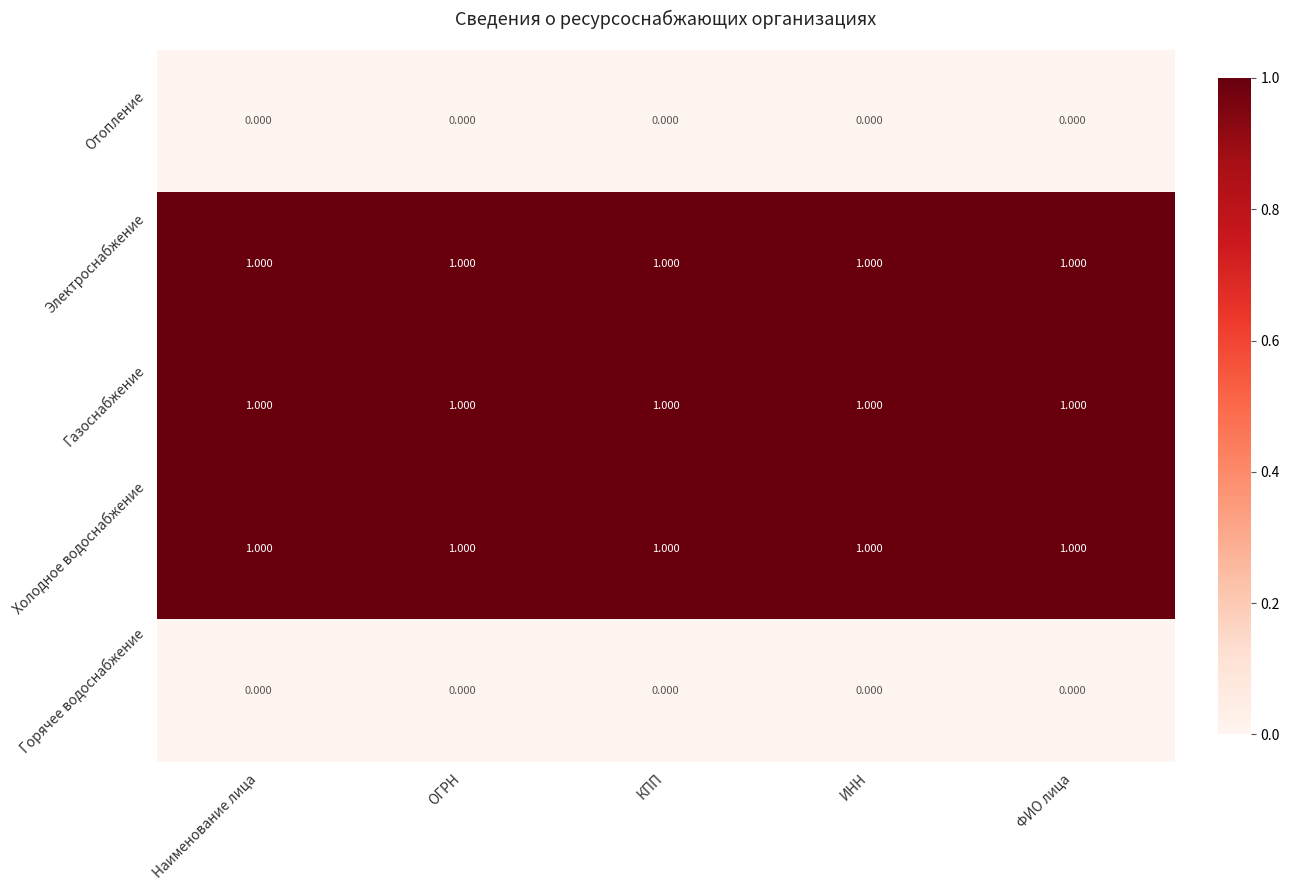

What is the difference between the highest and lowest values at ИНН?

1